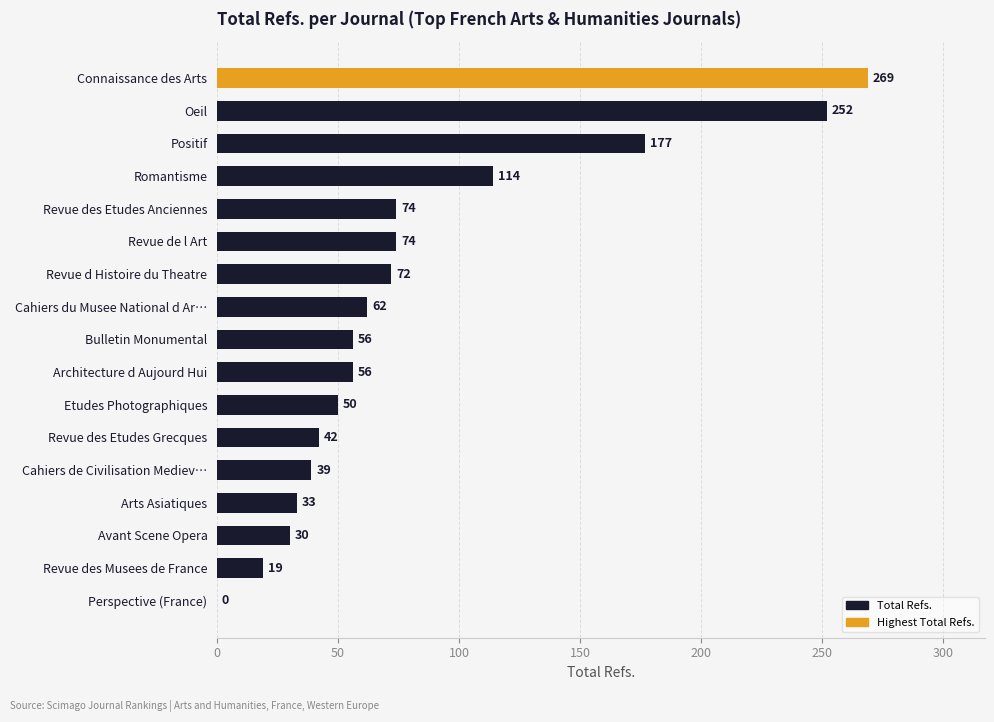

The chart shows a value of 104 at Revue de l Art. True or false?

False